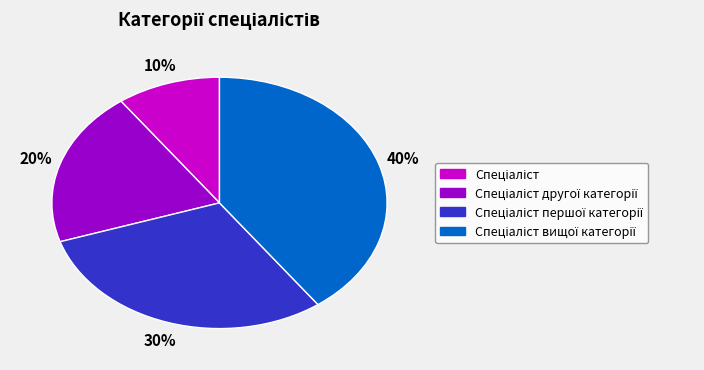

To the nearest percent, what is the average slice percentage?

25%